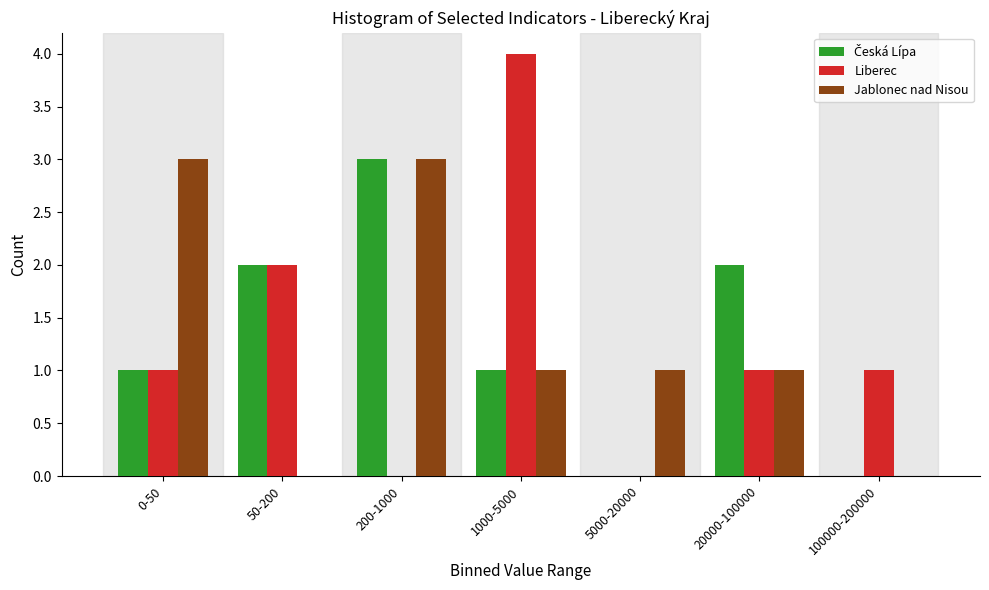

Which series changed the most between 1000-5000 and 20000-100000?

Liberec